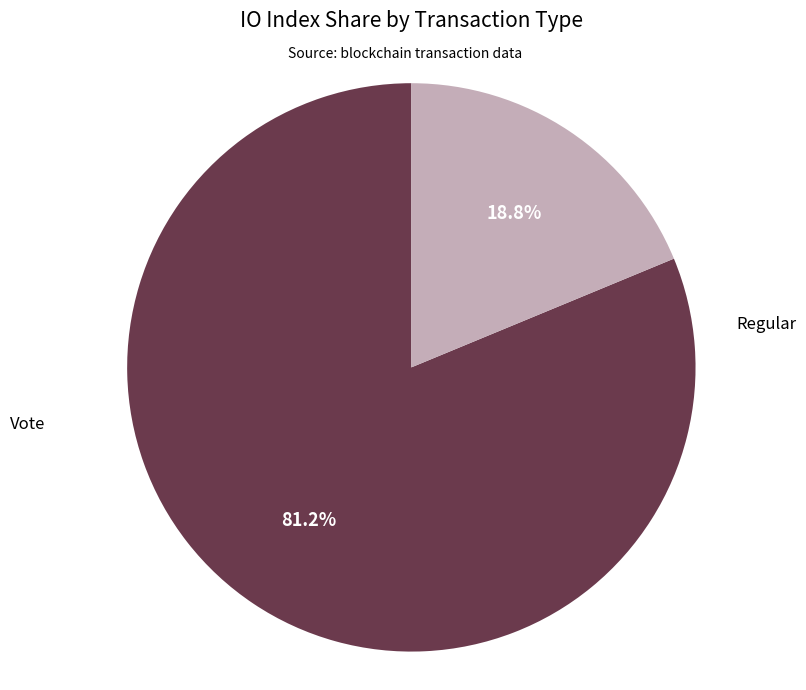

Is there a majority slice in this chart?

Yes